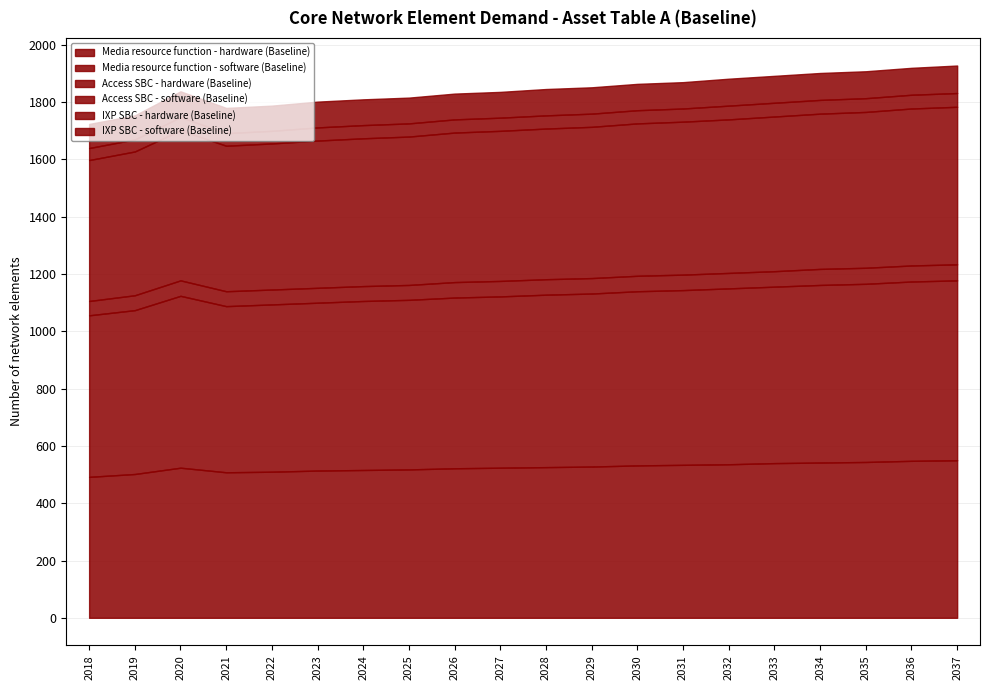

Is it true that Access SBC - hardware (Baseline) equals 70 at 2022?

False